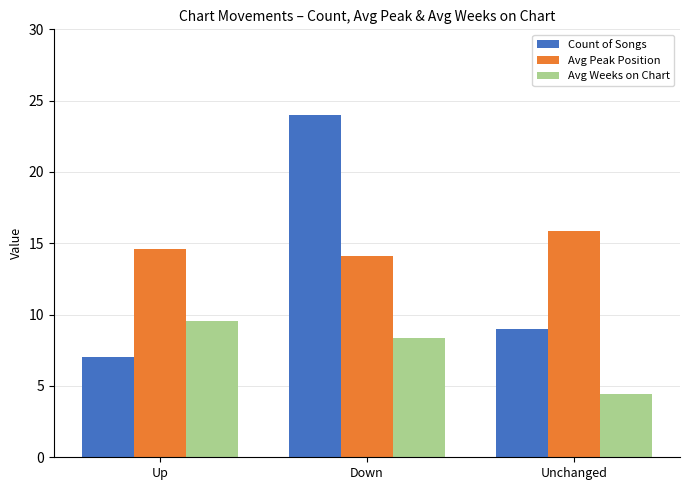

What is the value of the Avg Weeks on Chart bar at the 3rd from the left?

4.4